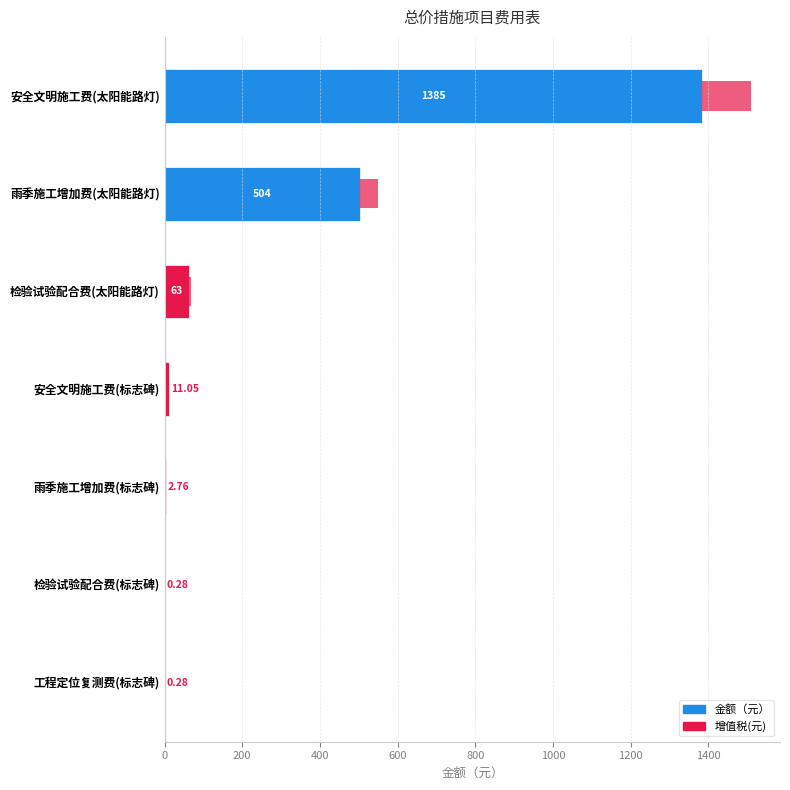

What is the greatest value displayed?

1384.9